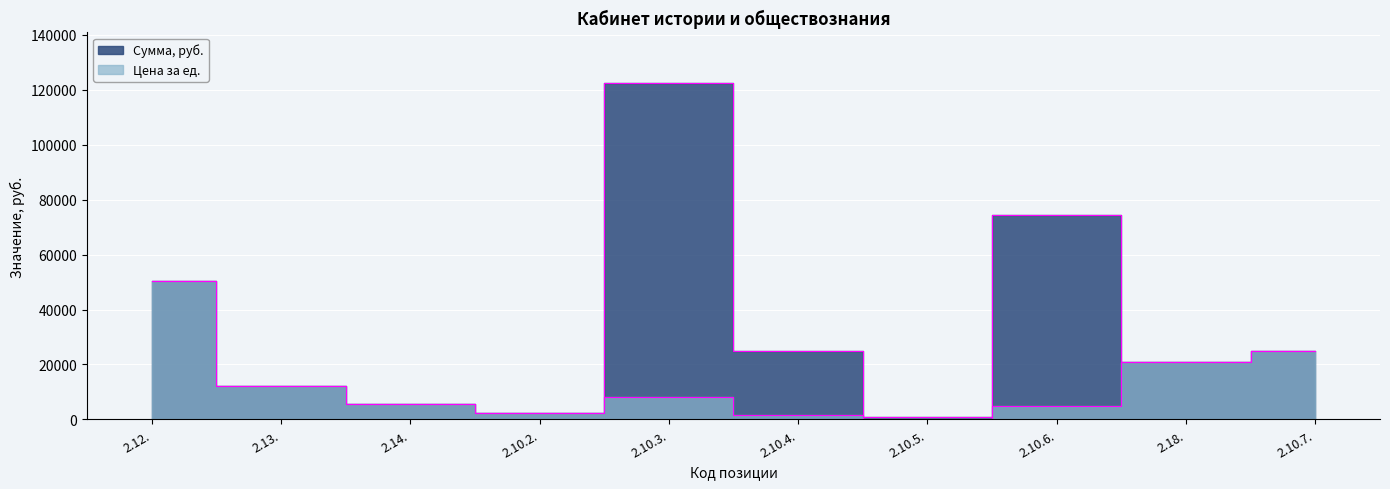

How many values in the Цена за ед. series exceed 8165?

4